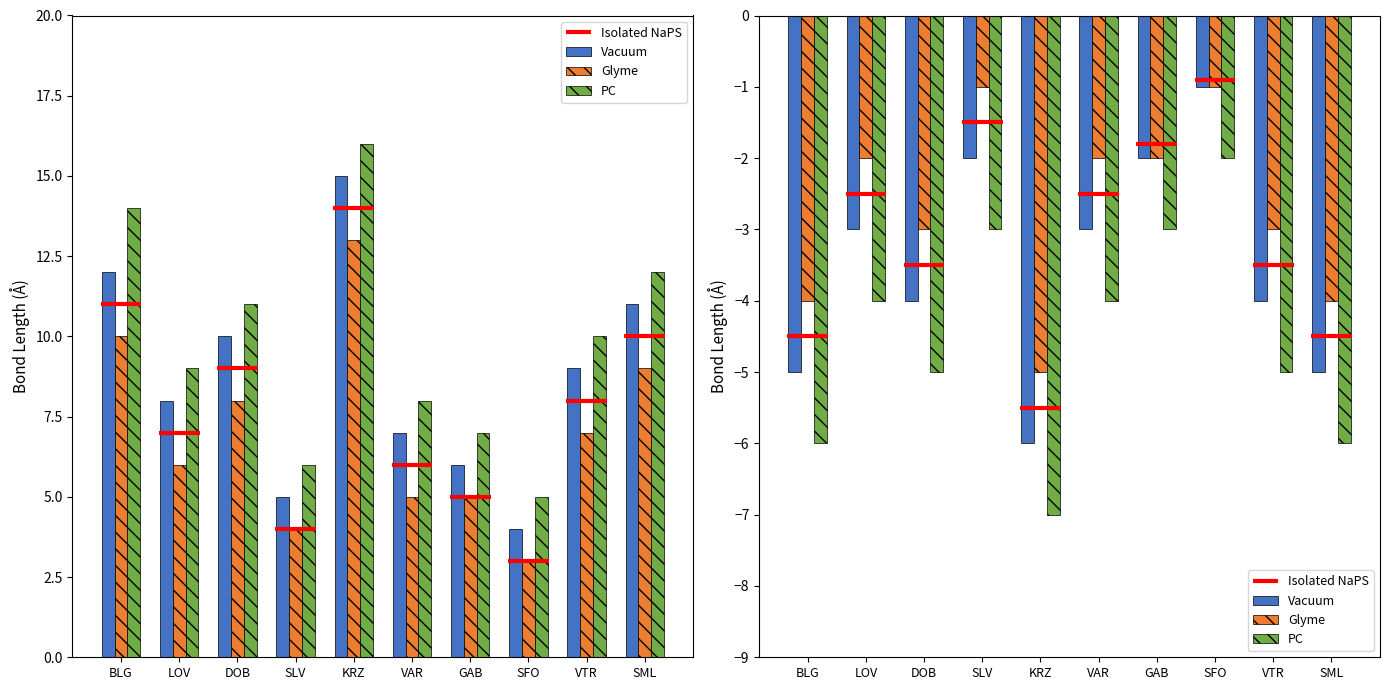

What position from the right is SLV?

7